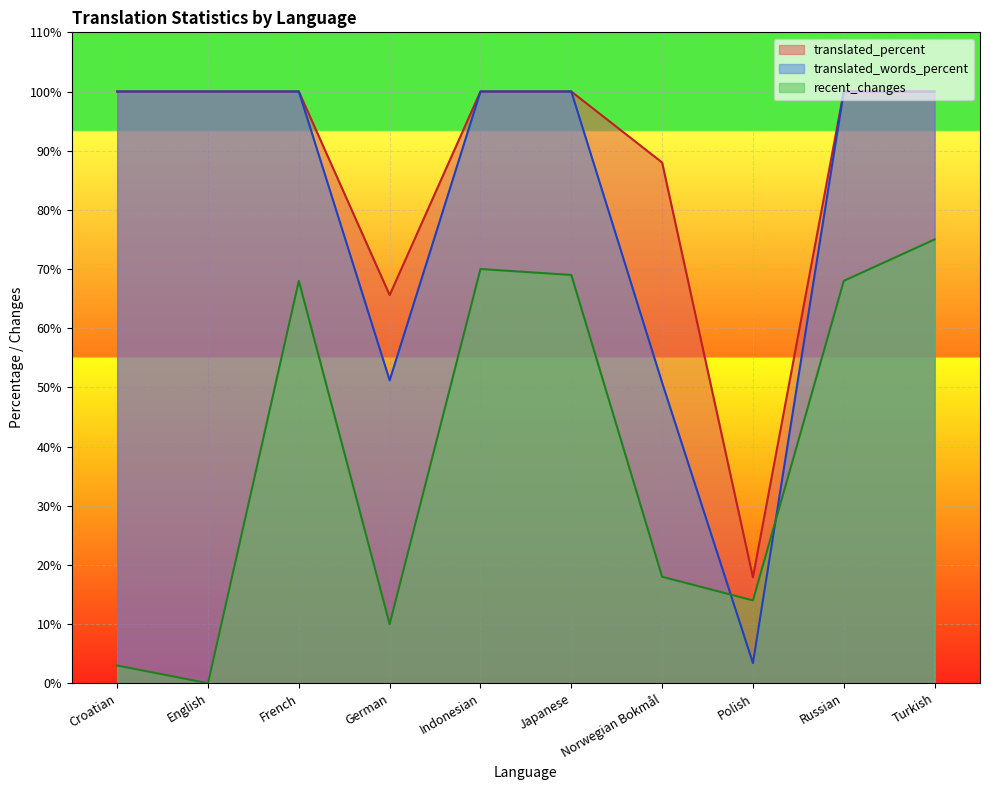

After their last crossing, which series has the higher values: translated_words_percent or recent_changes?

translated_words_percent